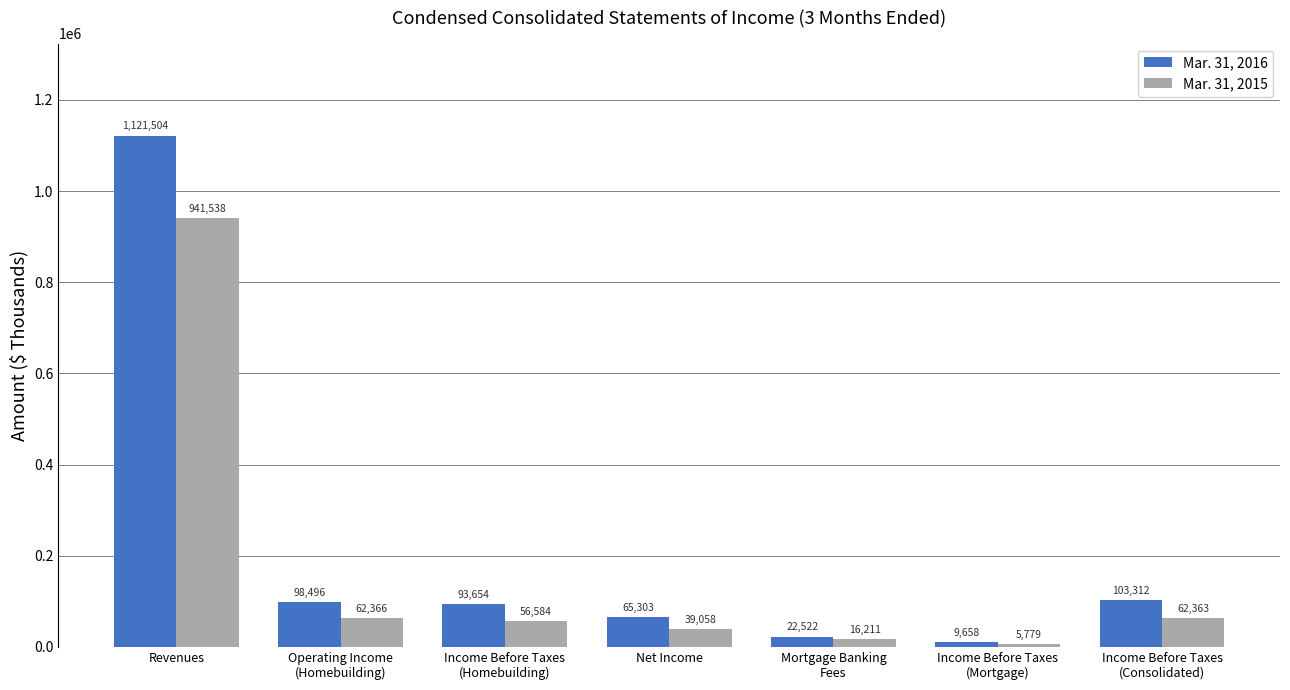

Does the chart contain stacked bars?

No